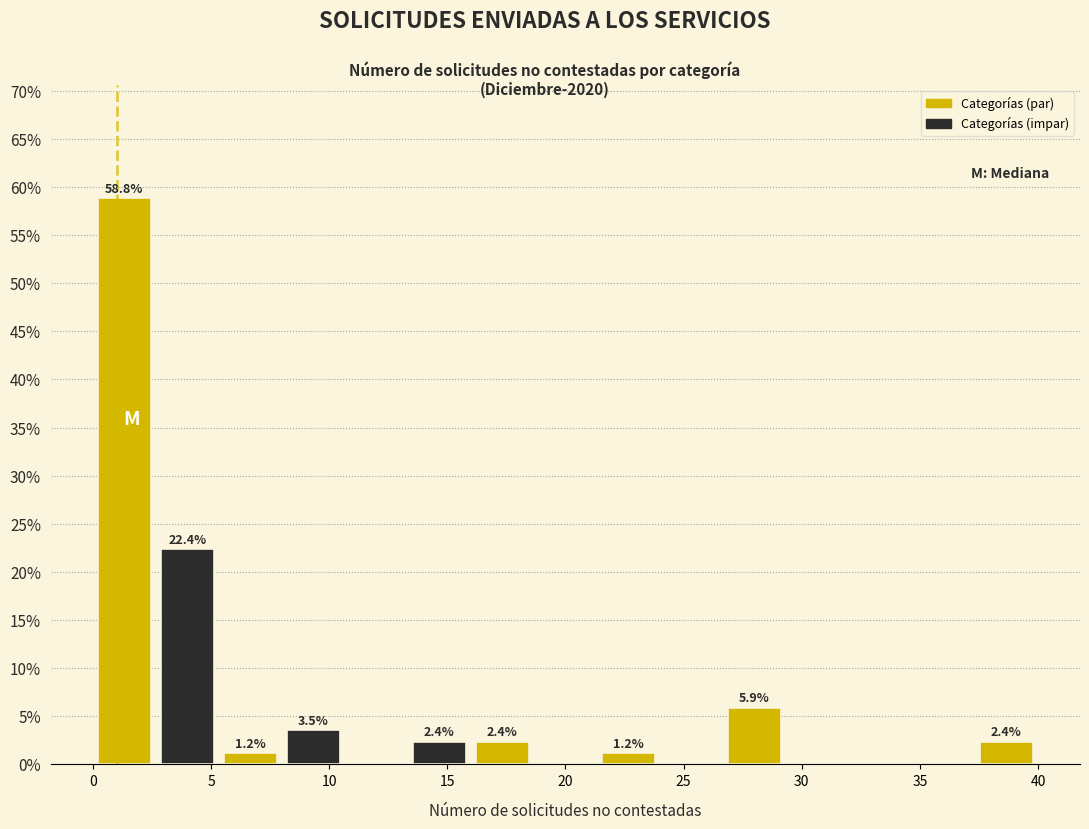

Which range on the x-axis has the tallest bar?

0.0 to 2.5